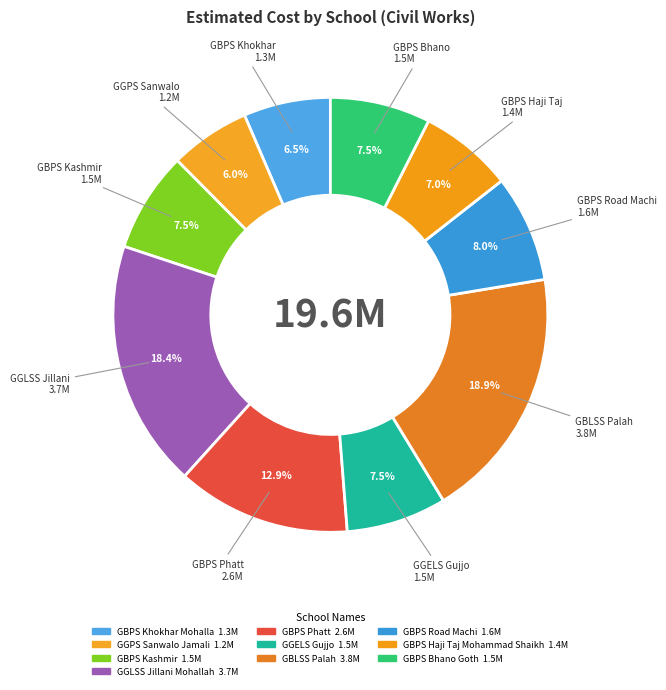

Which category has the smallest portion of the pie?

GGPS Sanwalo Jamali